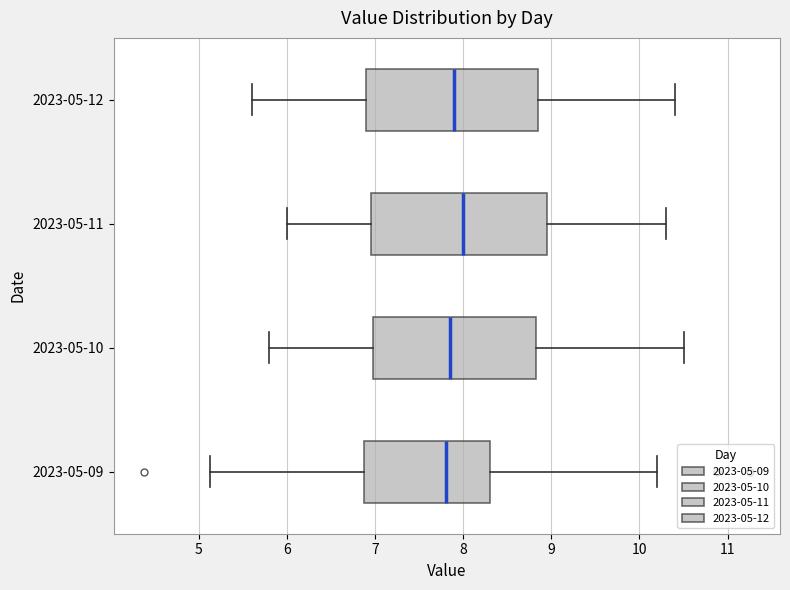

Reading bottom to top, transcribe this box plot: for each box, give where its median line is, the range the box spans, and where its two whiskers end, as read against the x-axis. The values are not printed on the chart, so give them approximately, as read against the axis.

2023-05-09: median 7.8, box 6.9 to 8.3, whiskers 5.1 to 10.2
2023-05-10: median 7.9, box 7.0 to 8.8, whiskers 5.8 to 10.5
2023-05-11: median 8.0, box 7.0 to 9.0, whiskers 6.0 to 10.3
2023-05-12: median 7.9, box 6.9 to 8.9, whiskers 5.6 to 10.4